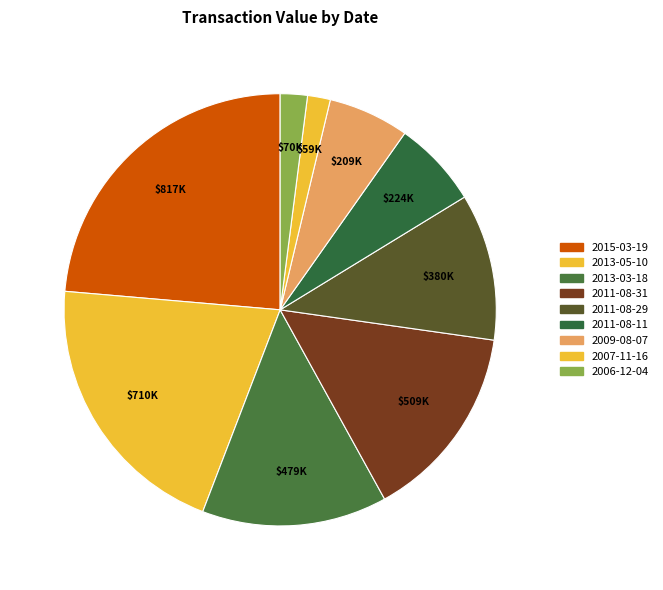

What percentage do 2011-08-11 and 2009-08-07 together represent?

12.5%